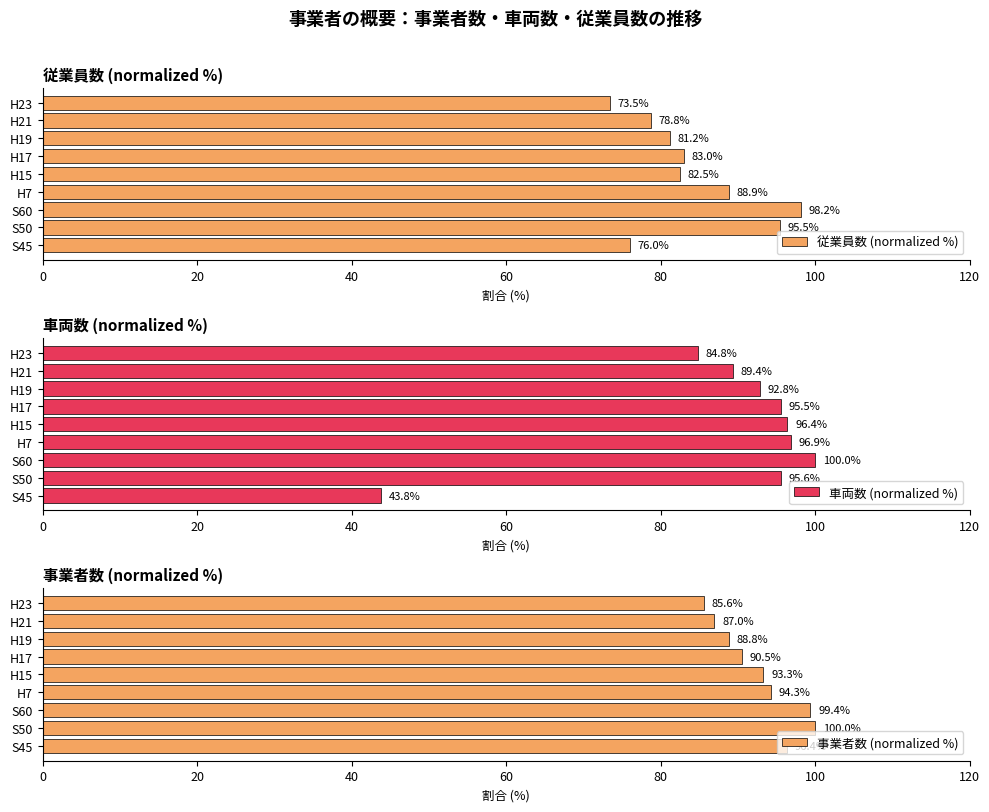

Which series has the largest total across all categories?

事業者数 (normalized %)